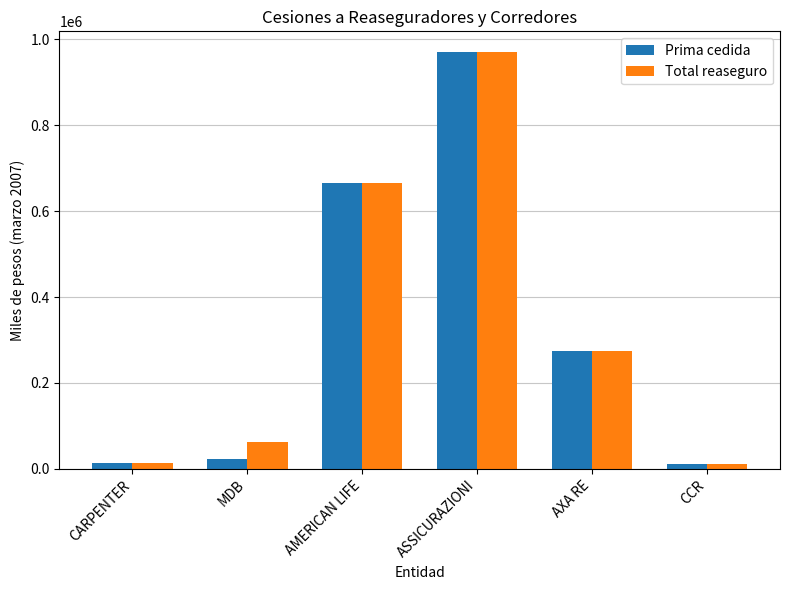

What is the label of the 6th bar from the right?

CARPENTER